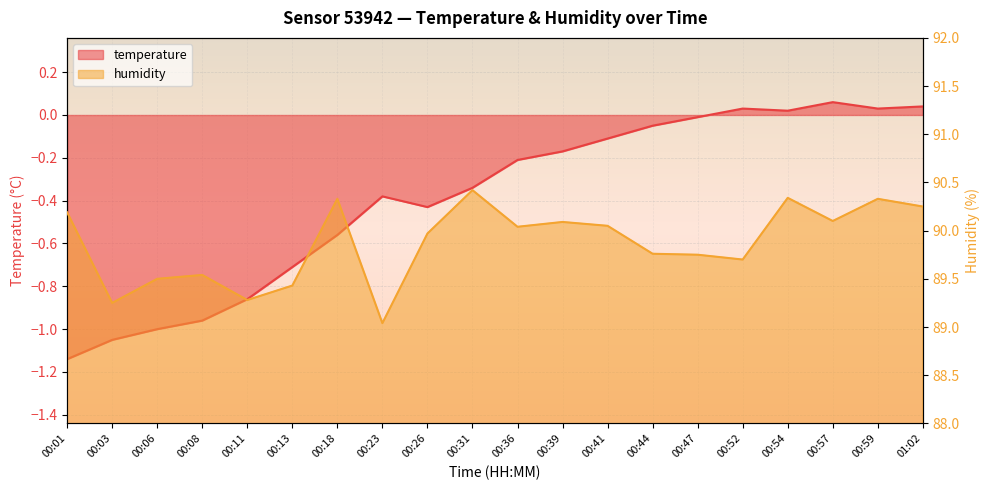

Rank the series by their maximum value, from lowest to highest.

temperature, humidity